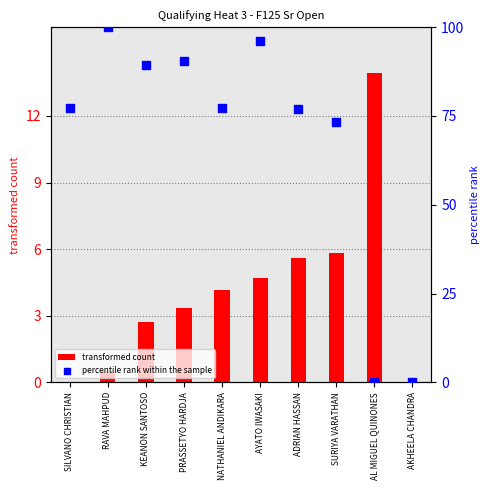

Which series reaches the minimum Y coordinate?

transformed count